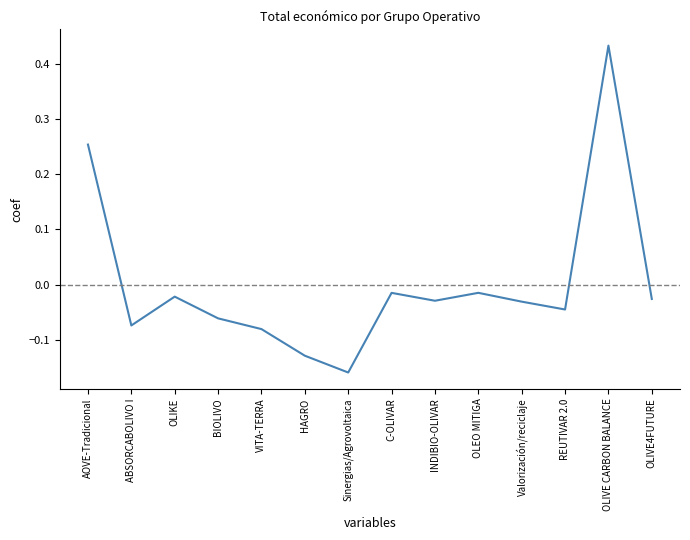

Is this an area chart (filled region under the line)?

No